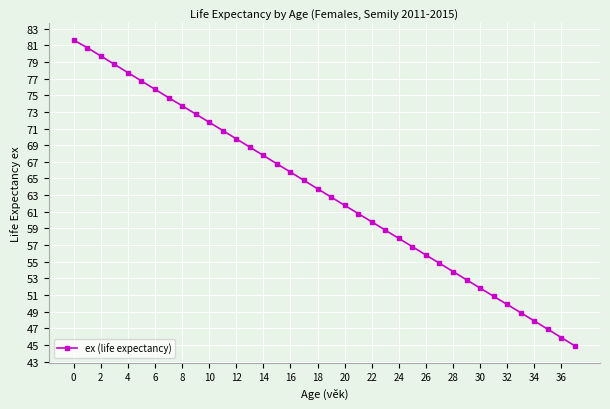

What is the difference between the second highest and second lowest values?

34.8